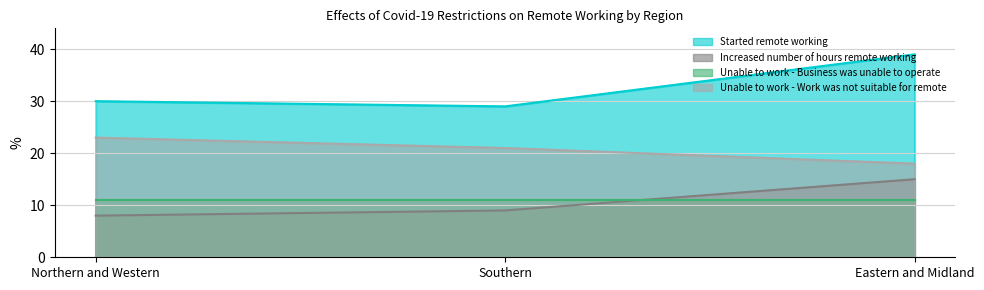

At how many categories does at least one series exceed 11?

3